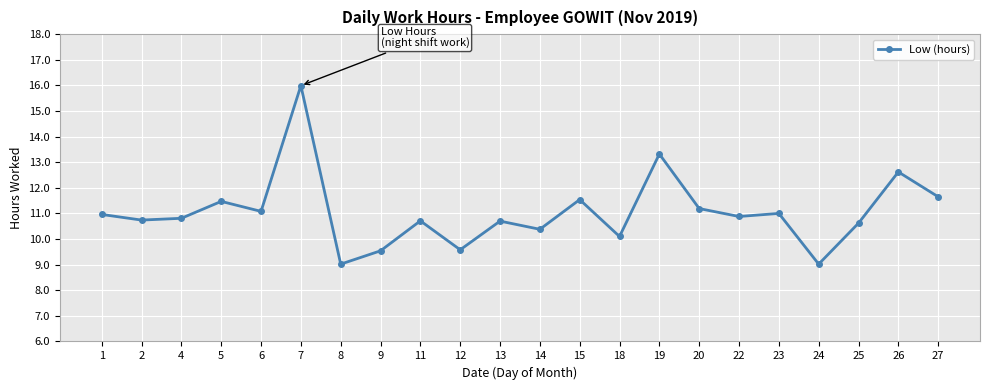

How many data points are above 10?

18